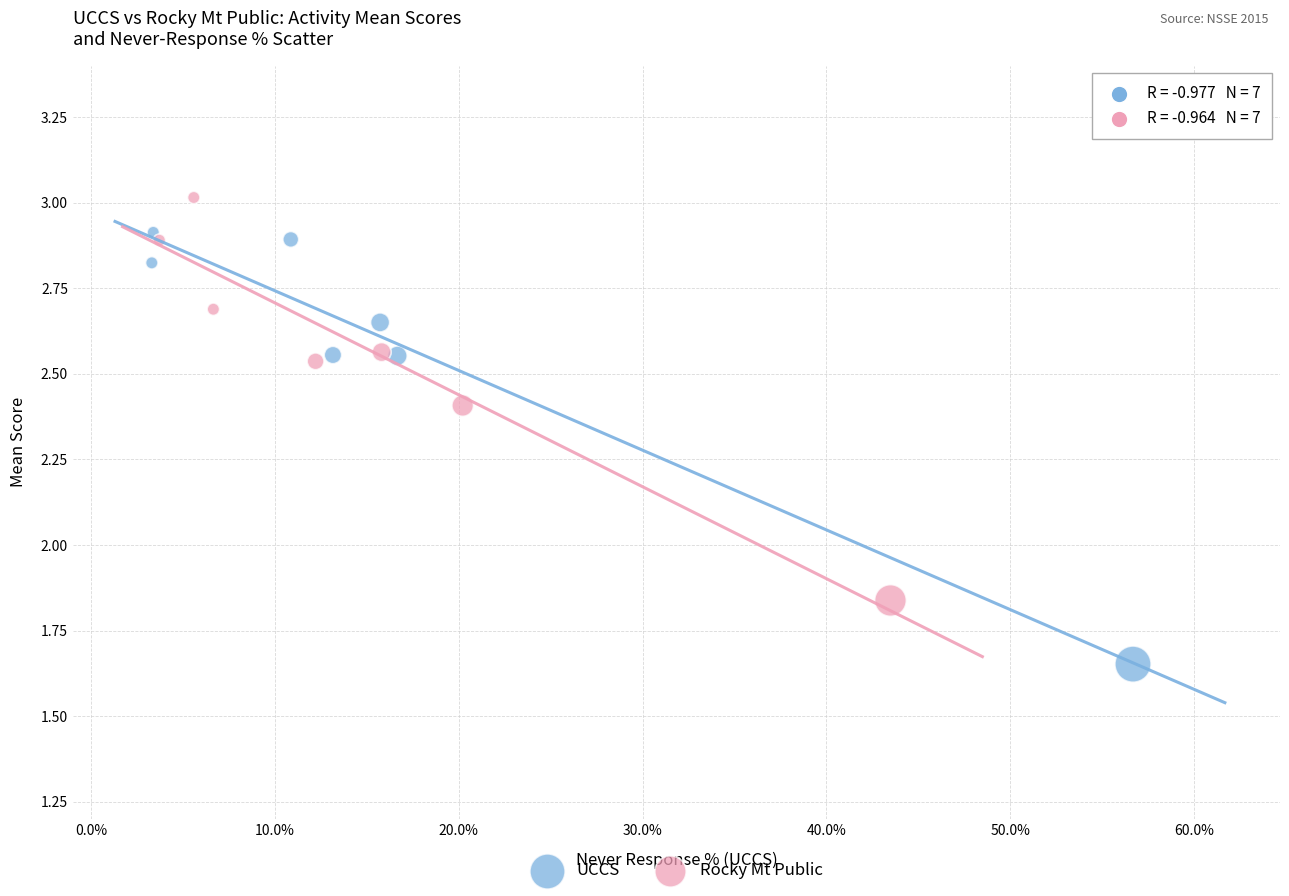

Which series contains the highest Y value?

Rocky Mt Public